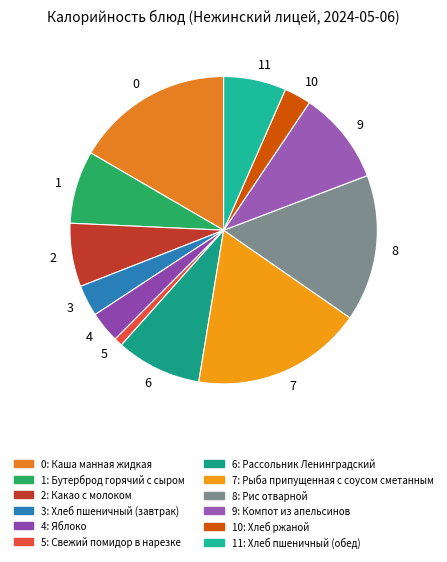

Count the number of slices in the pie.

12